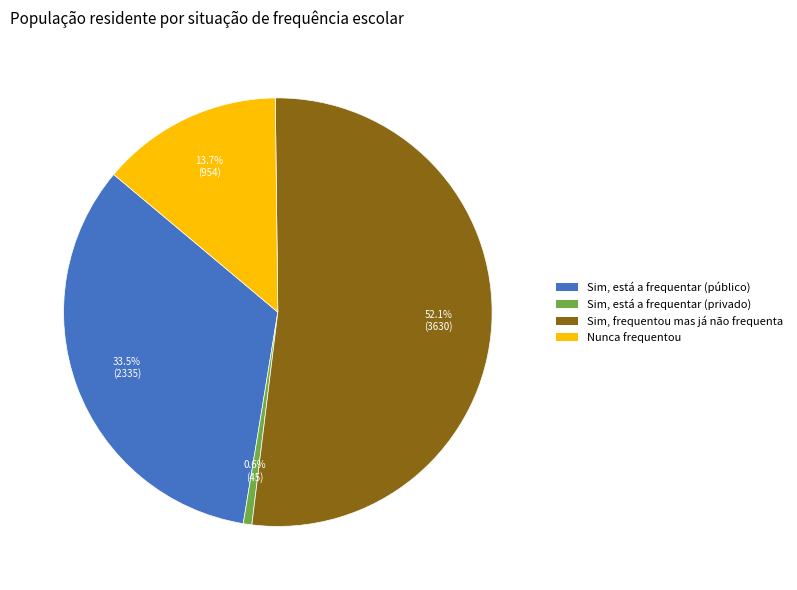

What percentage is the Nunca frequentou slice, to the nearest percent?

14%